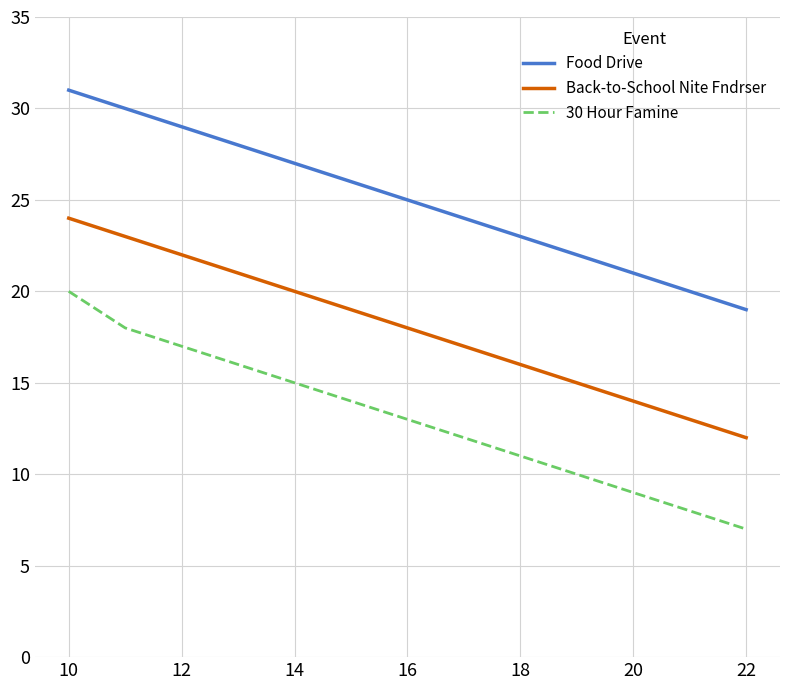

Which series has the largest total across all categories?

Food Drive